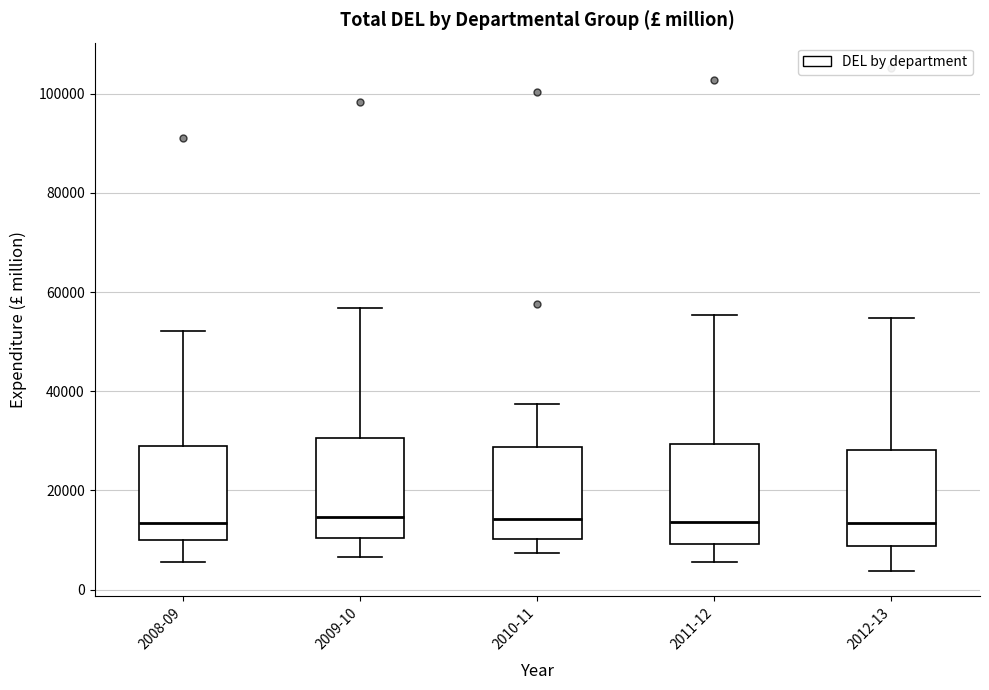

Reading left to right, transcribe this box plot: for each box, give where its median line is, the range the box spans, and where its two whiskers end, as read against the y-axis. The values are not printed on the chart, so give them approximately, as read against the axis.

2008-09: median 14000, box 10000 to 30000, whiskers 6000 to 52000
2009-10: median 14000, box 10000 to 30000, whiskers 6000 to 56000
2010-11: median 14000, box 10000 to 28000, whiskers 8000 to 38000
2011-12: median 14000, box 10000 to 30000, whiskers 6000 to 56000
2012-13: median 14000, box 8000 to 28000, whiskers 4000 to 54000